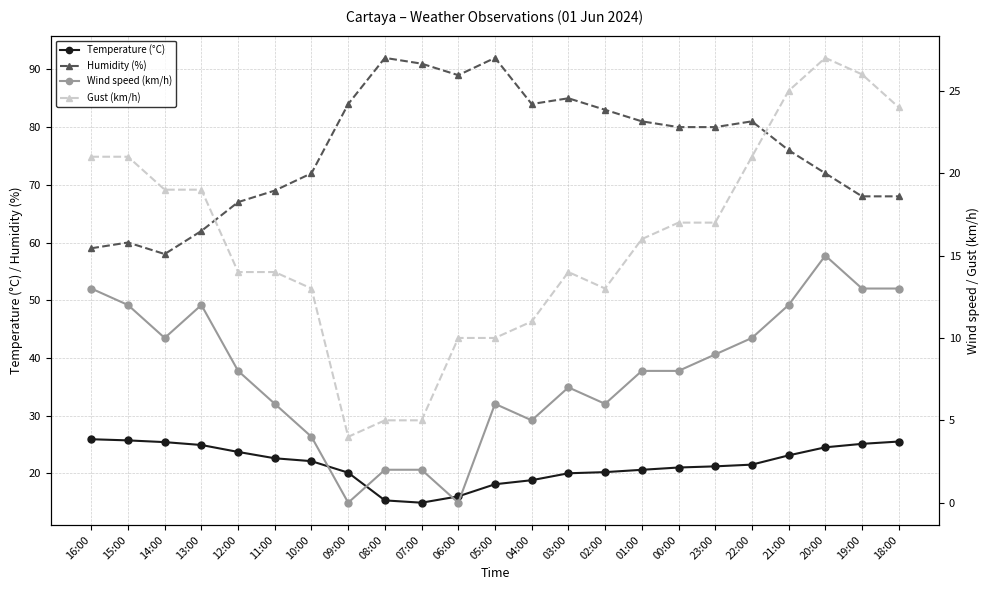

Reading left to right, what are all the values shown in this chart?

Temperature (°C): 16:00=25.9	15:00=25.7	14:00=25.4	13:00=24.9	12:00=23.7	11:00=22.6	10:00=22.1	09:00=20.1	08:00=15.3	07:00=14.9	06:00=16.0	05:00=18.1	04:00=18.8	03:00=20.0	02:00=20.2	01:00=20.6	00:00=21.0	23:00=21.2	22:00=21.5	21:00=23.1	20:00=24.5	19:00=25.1	18:00=25.5
Humidity (%): 16:00=59.0	15:00=60.0	14:00=58.0	13:00=62.0	12:00=67.0	11:00=69.0	10:00=72.0	09:00=84.0	08:00=92.0	07:00=91.0	06:00=89.0	05:00=92.0	04:00=84.0	03:00=85.0	02:00=83.0	01:00=81.0	00:00=80.0	23:00=80.0	22:00=81.0	21:00=76.0	20:00=72.0	19:00=68.0	18:00=68.0
Wind speed (km/h): 16:00=13.0	15:00=12.0	14:00=10.0	13:00=12.0	12:00=8.0	11:00=6.0	10:00=4.0	09:00=0.0	08:00=2.0	07:00=2.0	06:00=0.0	05:00=6.0	04:00=5.0	03:00=7.0	02:00=6.0	01:00=8.0	00:00=8.0	23:00=9.0	22:00=10.0	21:00=12.0	20:00=15.0	19:00=13.0	18:00=13.0
Gust (km/h): 16:00=21.0	15:00=21.0	14:00=19.0	13:00=19.0	12:00=14.0	11:00=14.0	10:00=13.0	09:00=4.0	08:00=5.0	07:00=5.0	06:00=10.0	05:00=10.0	04:00=11.0	03:00=14.0	02:00=13.0	01:00=16.0	00:00=17.0	23:00=17.0	22:00=21.0	21:00=25.0	20:00=27.0	19:00=26.0	18:00=24.0